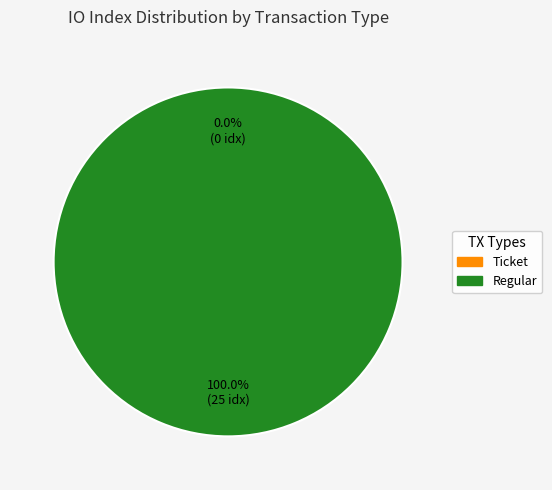

Between tx_type: Regular (io_index=25) and tx_type: Ticket (io_index=0), which is larger?

tx_type: Regular (io_index=25)